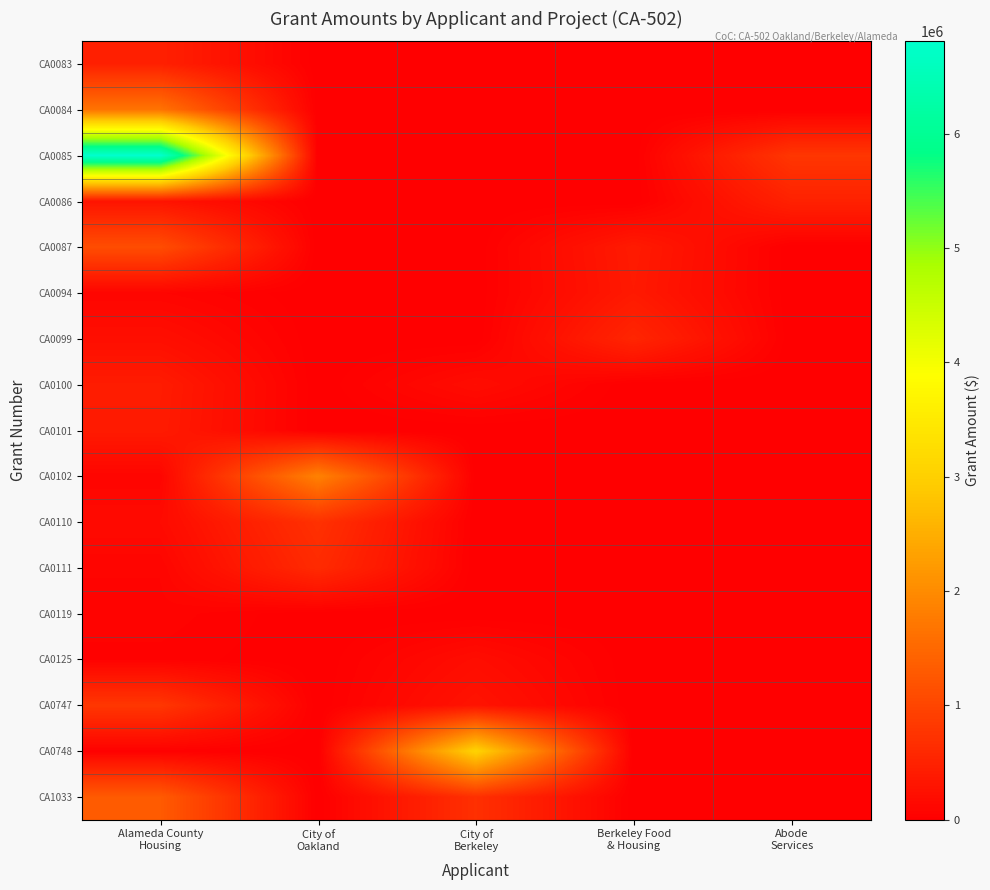

Reading left to right, extract all data points from this chart.

CA0083: Alameda County
Housing=471604	City of
Oakland=0	City of
Berkeley=0	Berkeley Food
& Housing=0	Abode
Services=0
CA0084: Alameda County
Housing=1657388	City of
Oakland=0	City of
Berkeley=0	Berkeley Food
& Housing=0	Abode
Services=0
CA0085: Alameda County
Housing=6806807	City of
Oakland=0	City of
Berkeley=0	Berkeley Food
& Housing=0	Abode
Services=783579
CA0086: Alameda County
Housing=294015	City of
Oakland=0	City of
Berkeley=0	Berkeley Food
& Housing=0	Abode
Services=489001
CA0087: Alameda County
Housing=1111092	City of
Oakland=0	City of
Berkeley=0	Berkeley Food
& Housing=390535	Abode
Services=0
CA0094: Alameda County
Housing=81320	City of
Oakland=0	City of
Berkeley=0	Berkeley Food
& Housing=372040	Abode
Services=0
CA0099: Alameda County
Housing=222436	City of
Oakland=0	City of
Berkeley=0	Berkeley Food
& Housing=549672	Abode
Services=0
CA0100: Alameda County
Housing=404888	City of
Oakland=0	City of
Berkeley=188768	Berkeley Food
& Housing=0	Abode
Services=0
CA0101: Alameda County
Housing=391907	City of
Oakland=0	City of
Berkeley=0	Berkeley Food
& Housing=0	Abode
Services=0
CA0102: Alameda County
Housing=85788	City of
Oakland=1864465	City of
Berkeley=0	Berkeley Food
& Housing=0	Abode
Services=0
CA0110: Alameda County
Housing=160183	City of
Oakland=713095	City of
Berkeley=0	Berkeley Food
& Housing=0	Abode
Services=0
CA0111: Alameda County
Housing=82552	City of
Oakland=620822	City of
Berkeley=0	Berkeley Food
& Housing=0	Abode
Services=0
CA0119: Alameda County
Housing=70208	City of
Oakland=0	City of
Berkeley=0	Berkeley Food
& Housing=0	Abode
Services=0
CA0125: Alameda County
Housing=42973	City of
Oakland=0	City of
Berkeley=194131	Berkeley Food
& Housing=0	Abode
Services=0
CA0747: Alameda County
Housing=794964	City of
Oakland=0	City of
Berkeley=292416	Berkeley Food
& Housing=0	Abode
Services=0
CA0748: Alameda County
Housing=36166	City of
Oakland=0	City of
Berkeley=3058786	Berkeley Food
& Housing=0	Abode
Services=0
CA1033: Alameda County
Housing=1309124	City of
Oakland=0	City of
Berkeley=698098	Berkeley Food
& Housing=0	Abode
Services=0